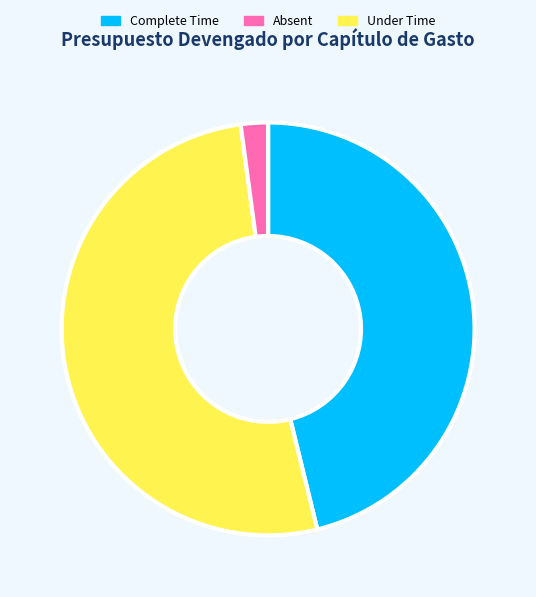

Is there a majority slice in this chart?

Yes